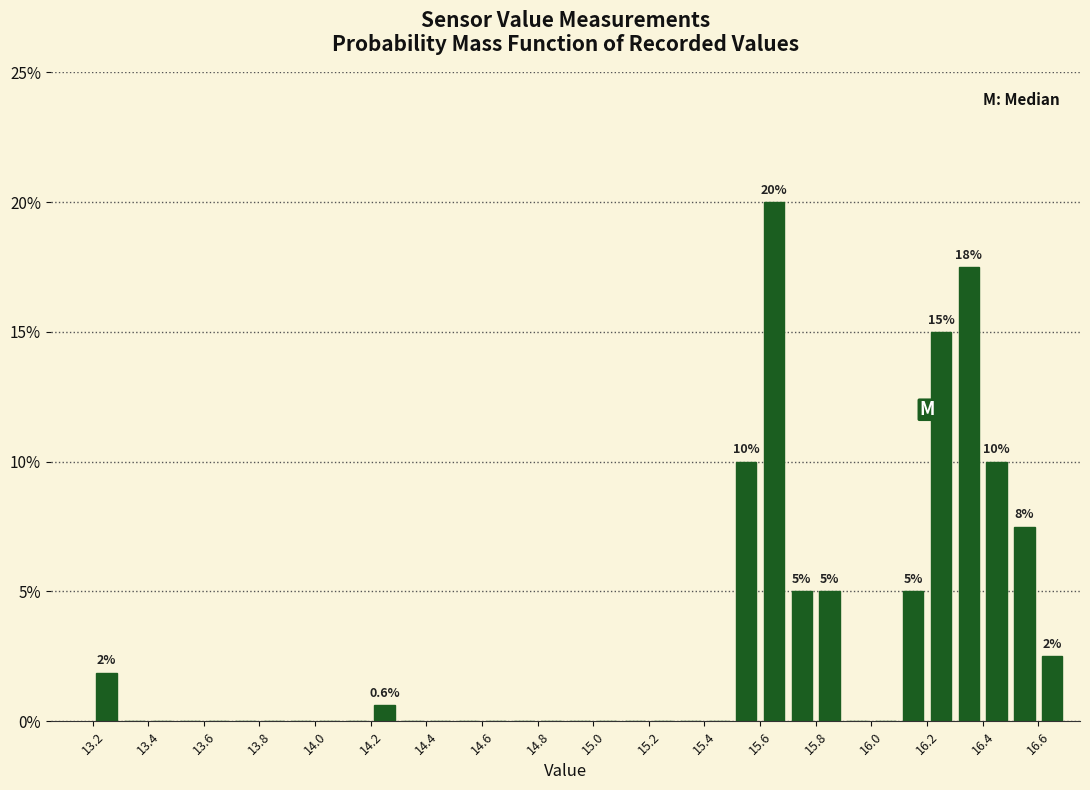

Which range on the x-axis has the tallest bar?

15.6 to 15.7